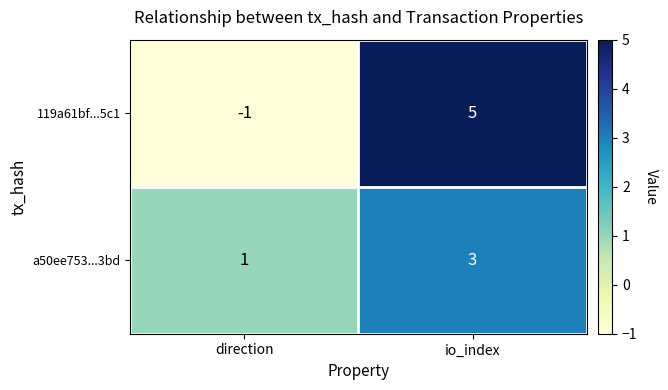

Rank the series at direction from lowest to highest value.

119a61bf...5c1, a50ee753...3bd